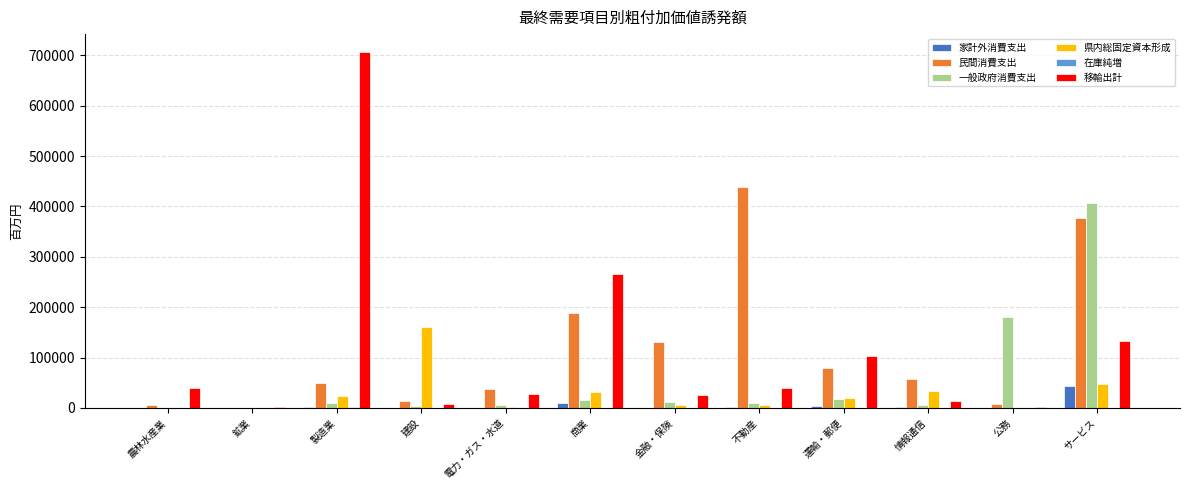

Where is 移輸出計 nearest to the value 354531?

商業